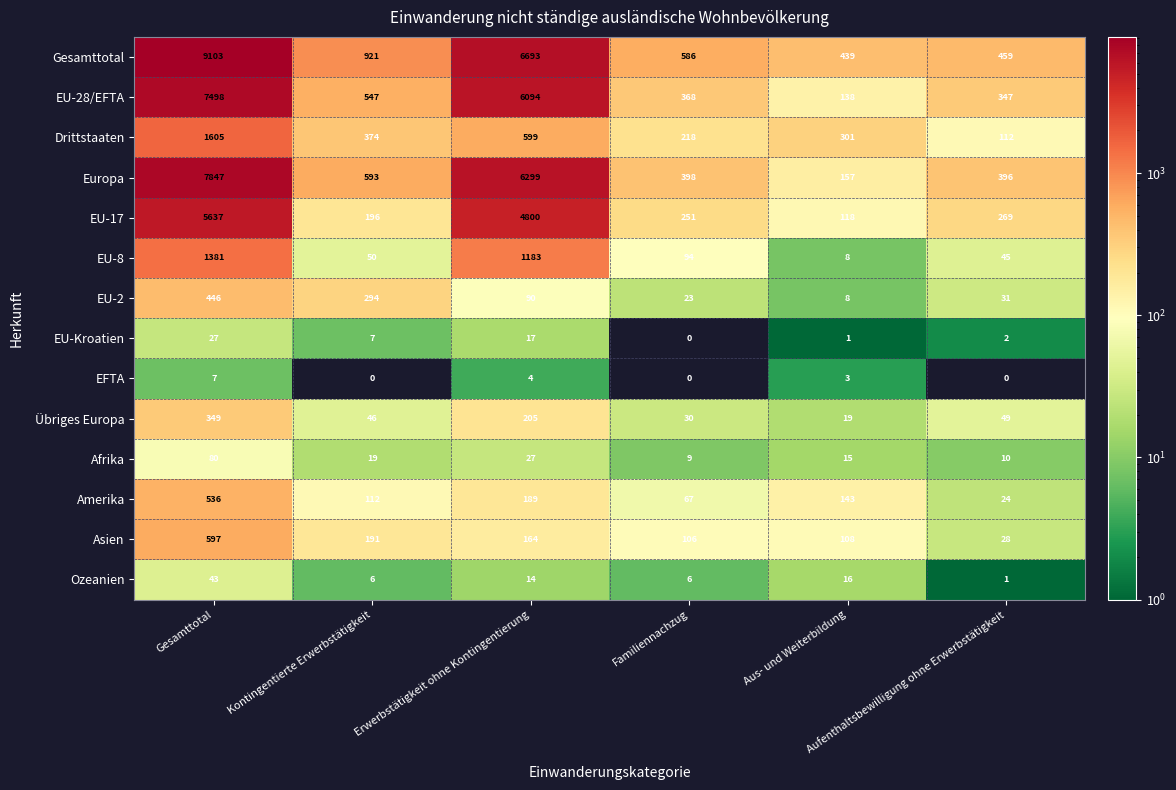

What is the minimum value for EU-2?

8